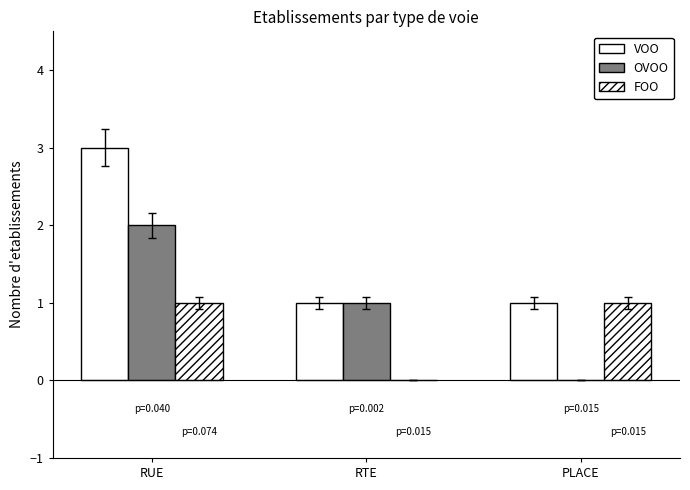

How many categories are shown in the chart?

3